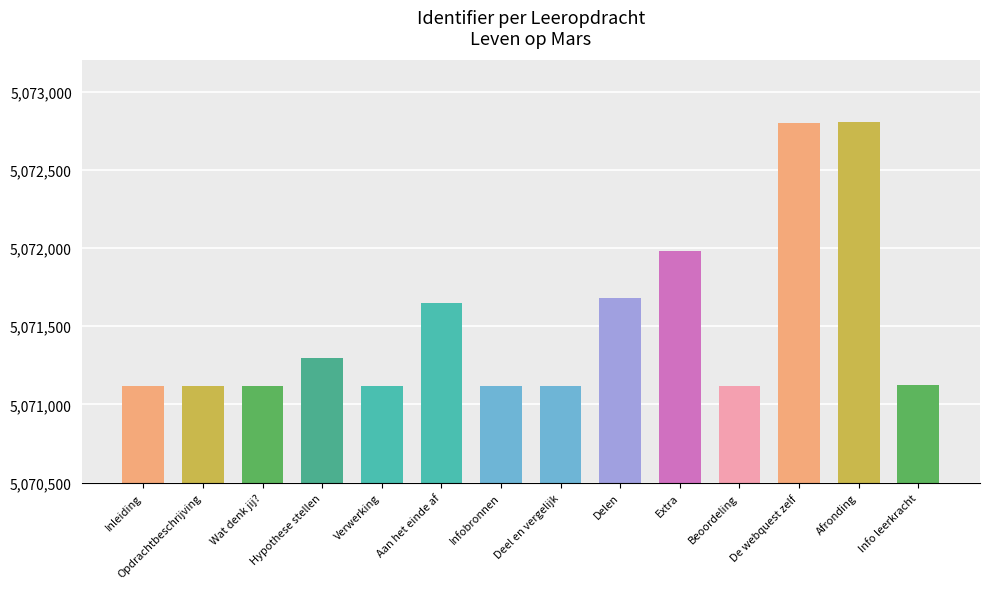

What is the maximum value shown in the chart?

5072804